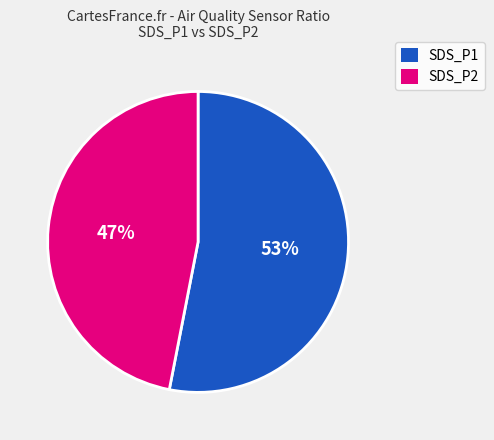

How many segments does this pie chart have?

2